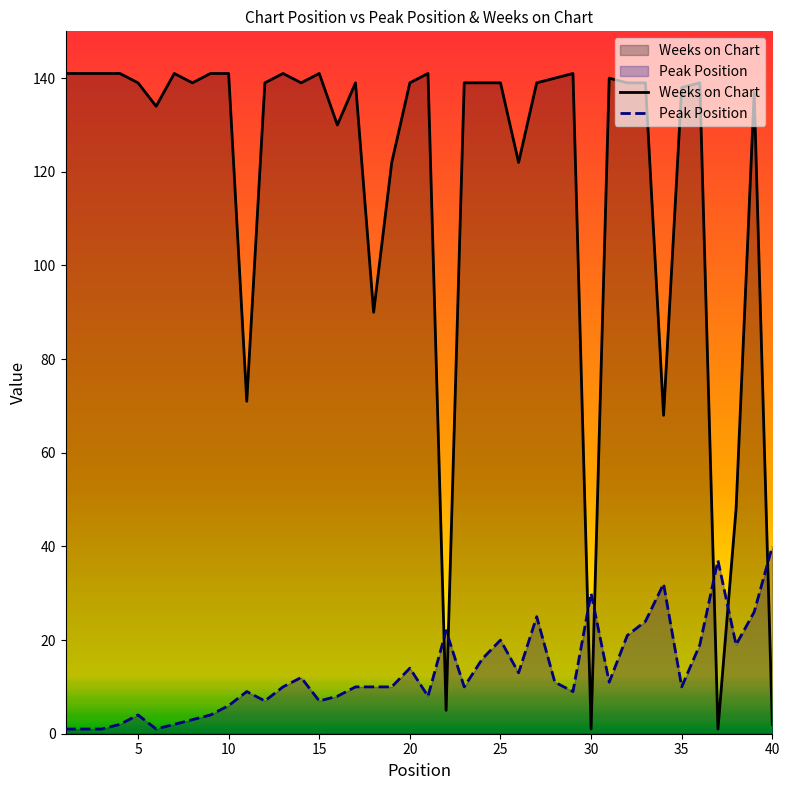

What is the highest value of the Weeks on Chart series?

141